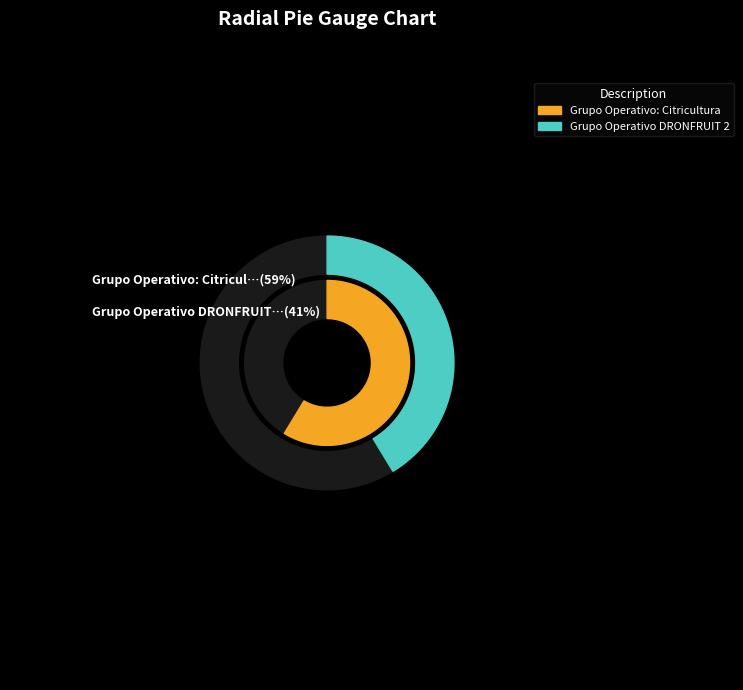

Which slice is the smallest?

Grupo Operativo DRONFRUIT 2